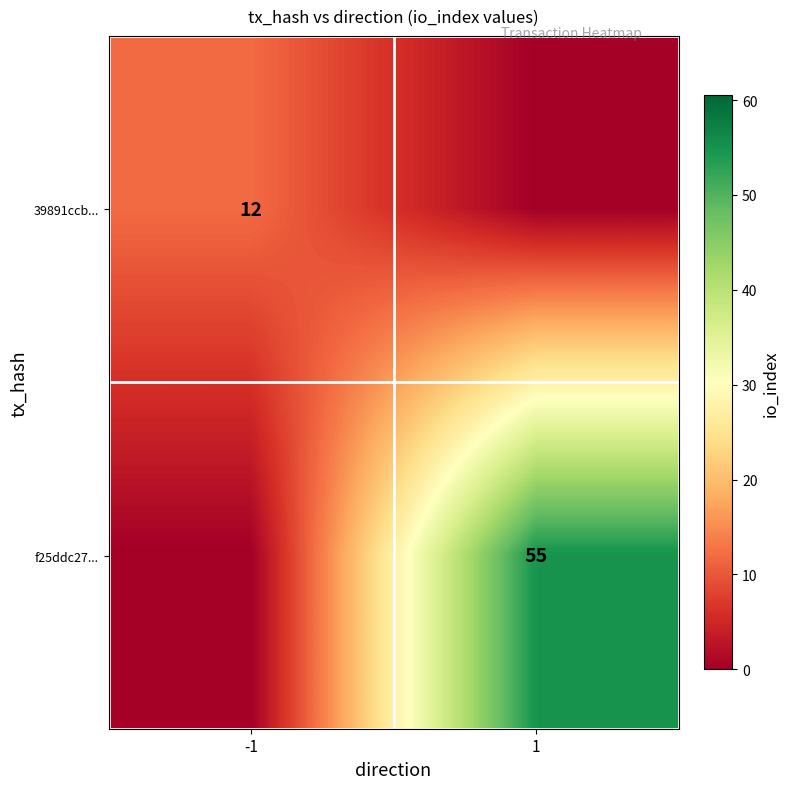

Is it true that f25ddc27... equals 28 at 1?

False